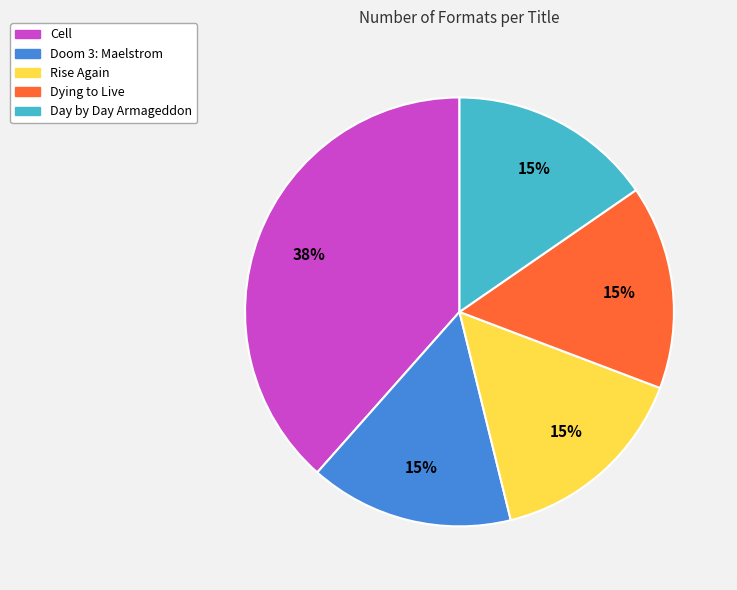

Does Doom 3: Maelstrom account for over 50% of the chart?

No